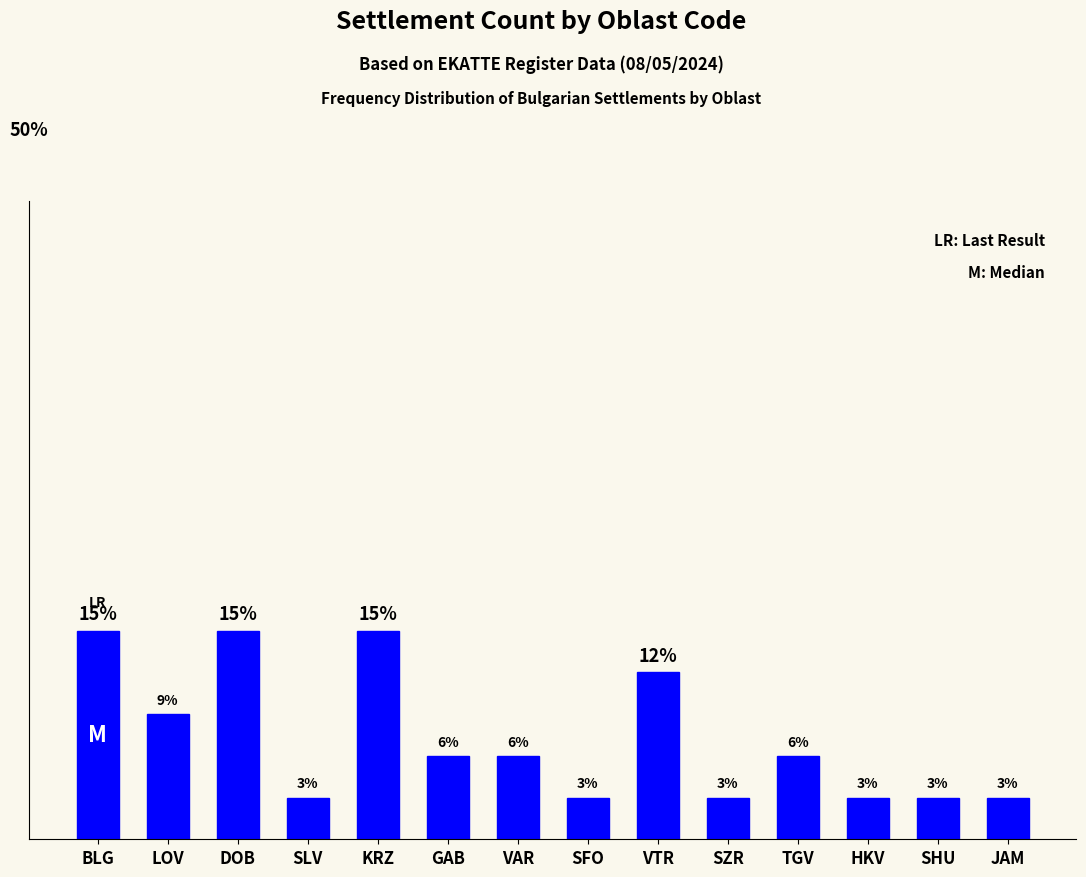

Are the bars horizontal?

No